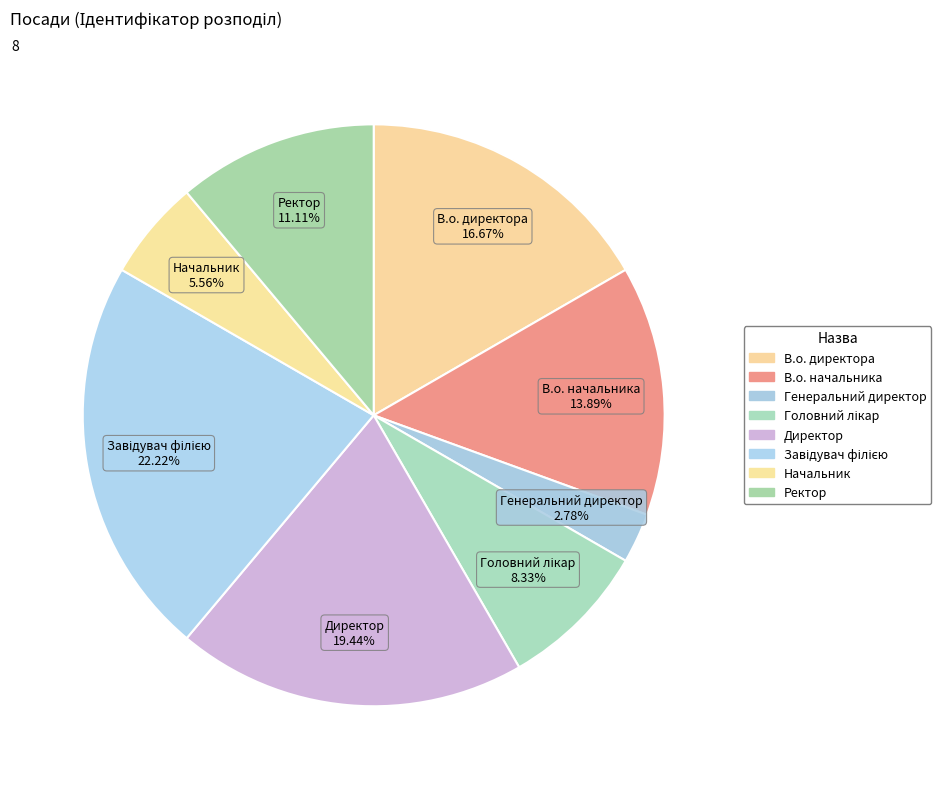

Between Начальник and Завідувач філією, which is larger?

Завідувач філією